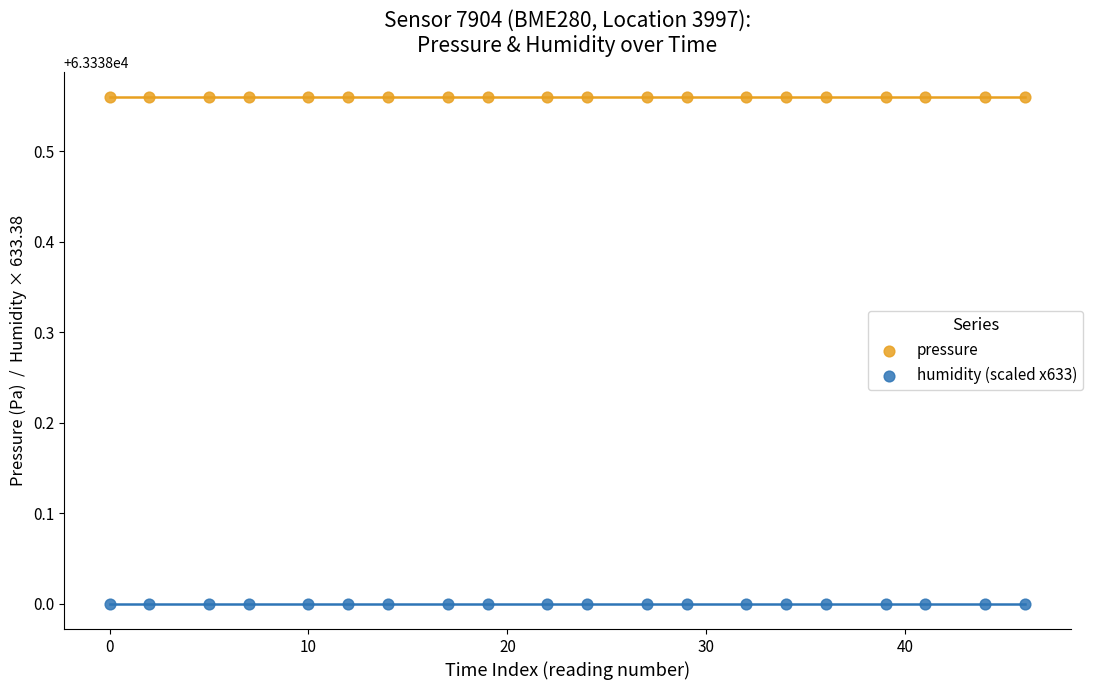

Which series contains the highest Y value?

pressure